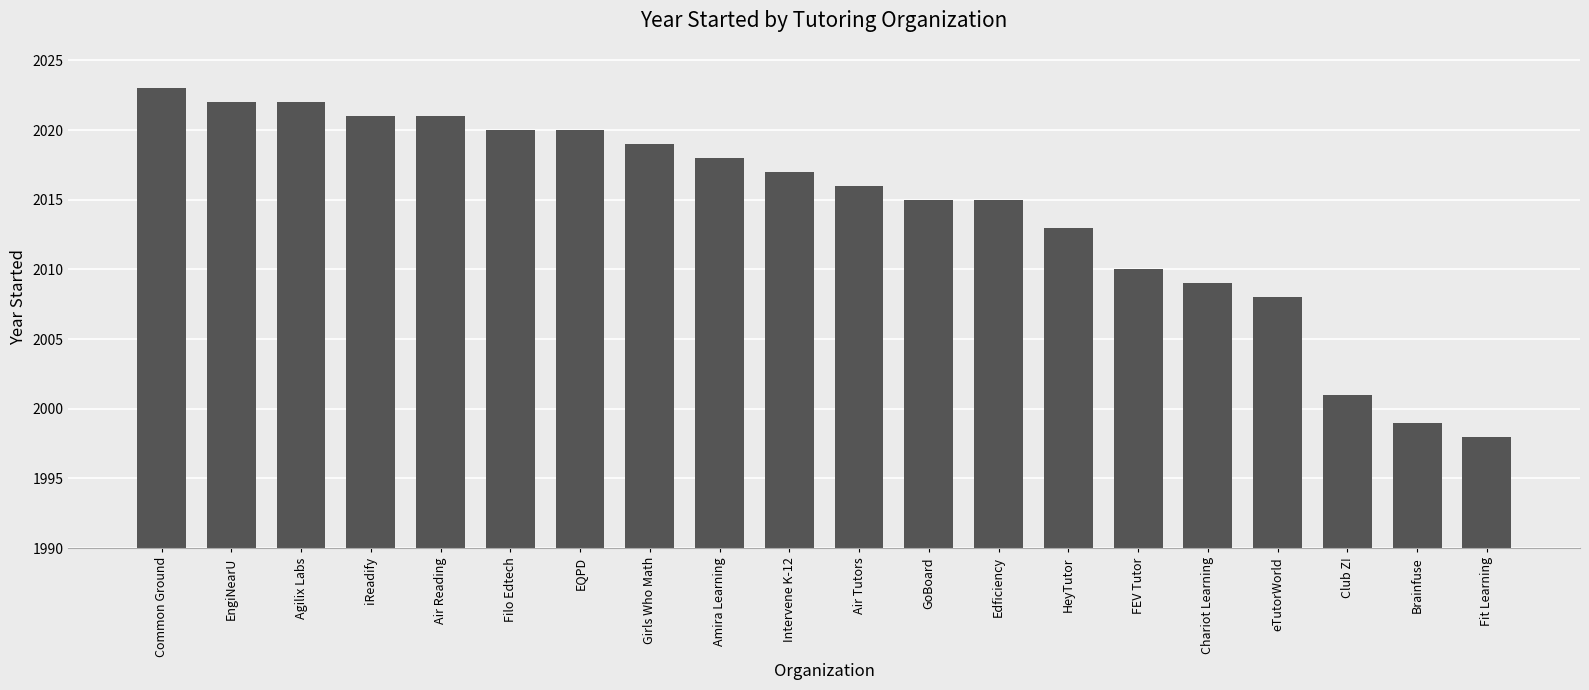

What is the greatest value displayed?

2023